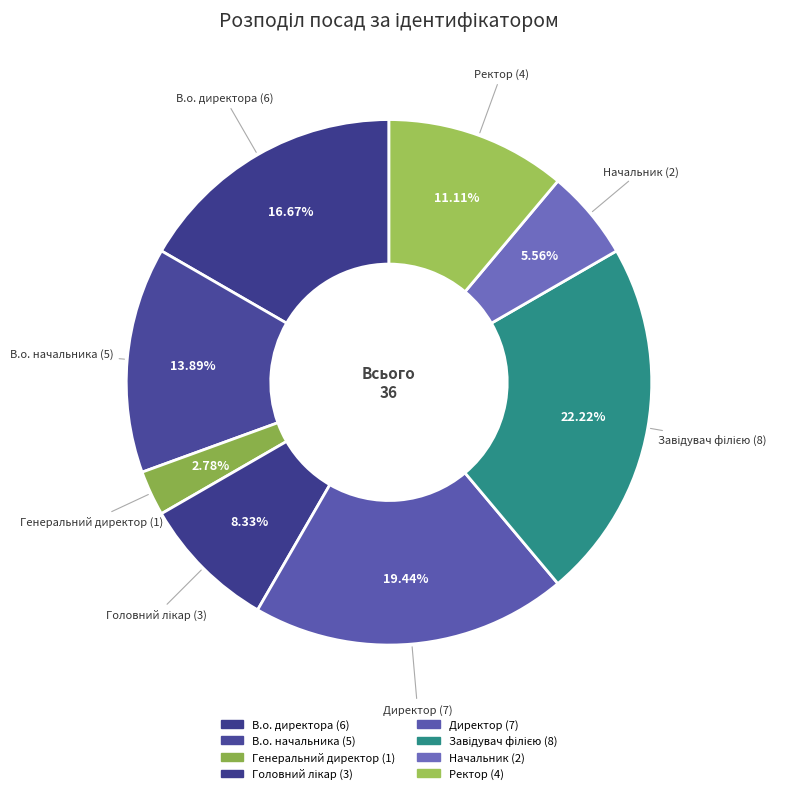

Combined, what portion of the pie is Головний лікар and Генеральний директор?

11.1%